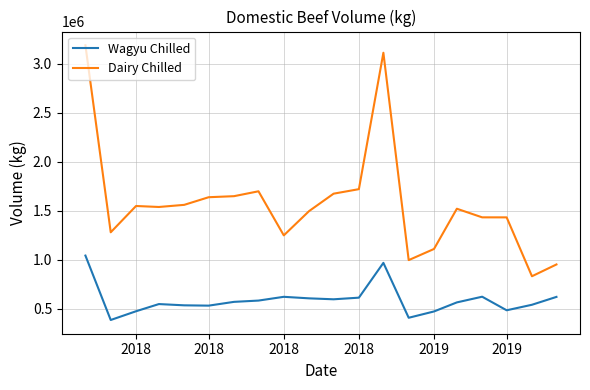

Which series has the largest range (max minus min)?

Dairy Chilled